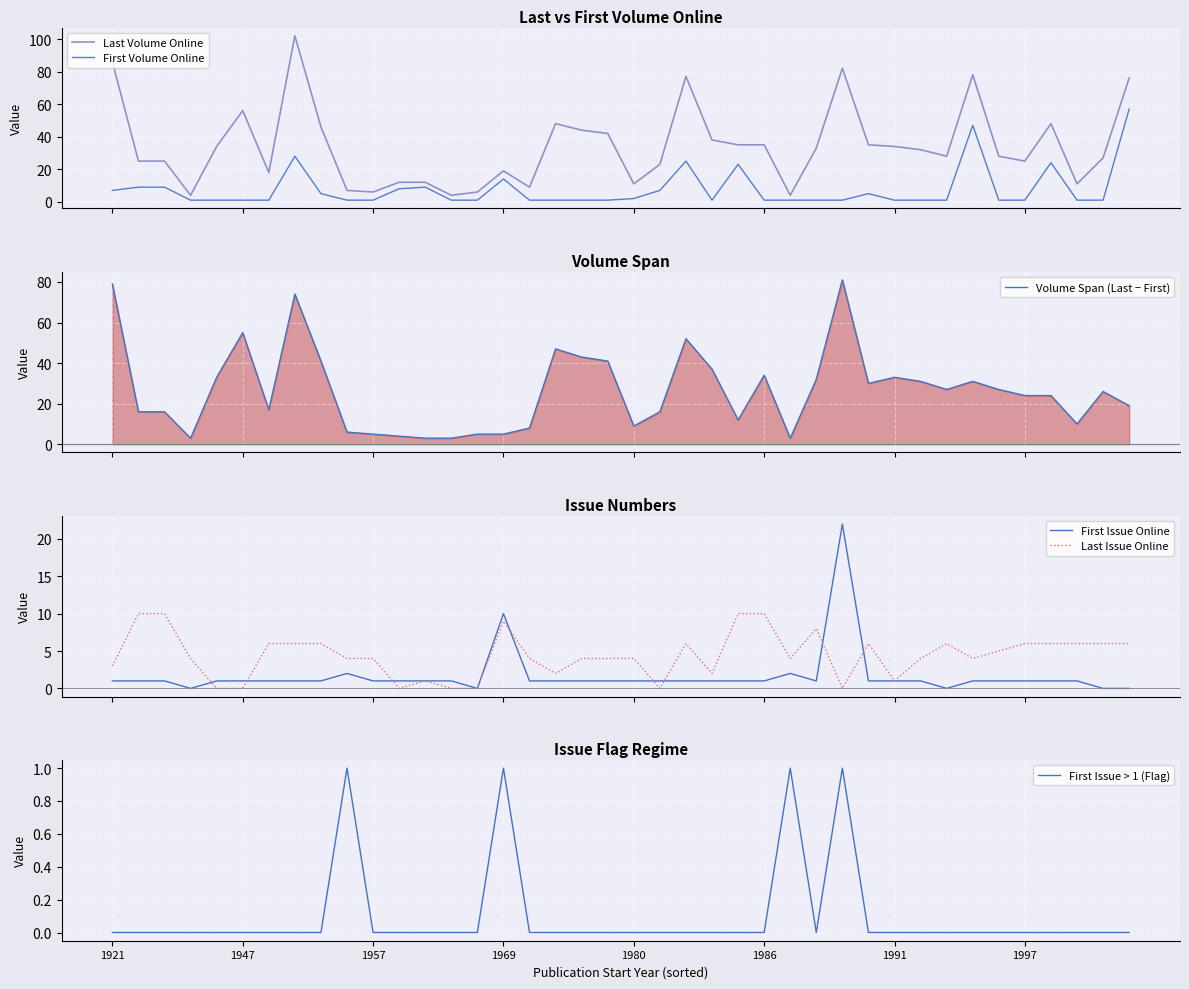

At how many categories does at least one series exceed 91?

1